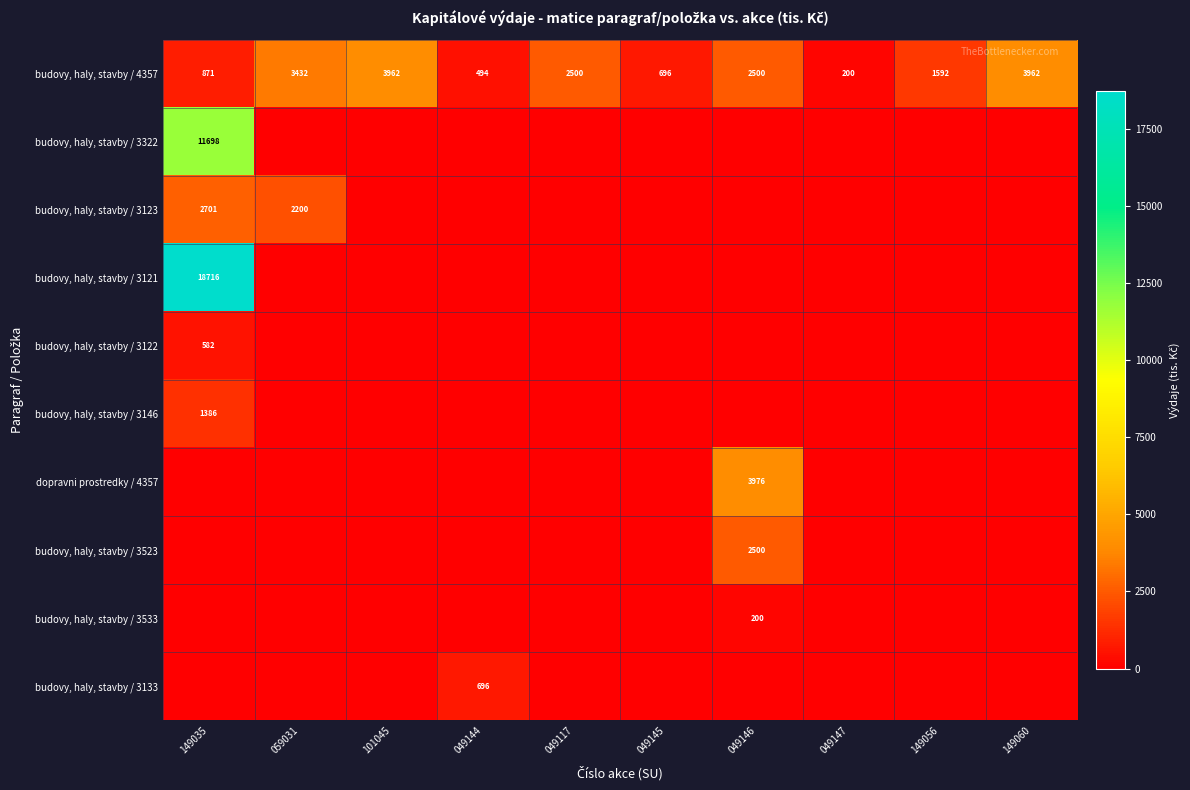

What is the average value of the budovy, haly, stavby / 4357 series?

2021